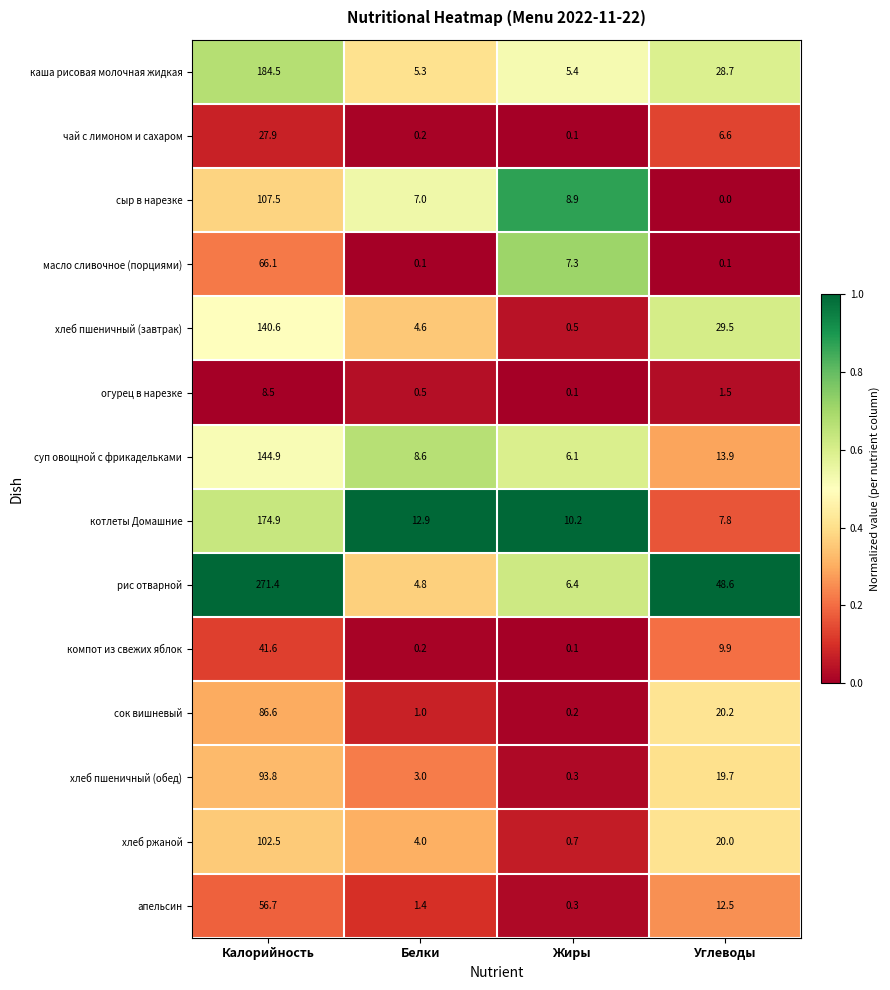

The рис отварной series shows 25.4 at Углеводы. True or false?

False